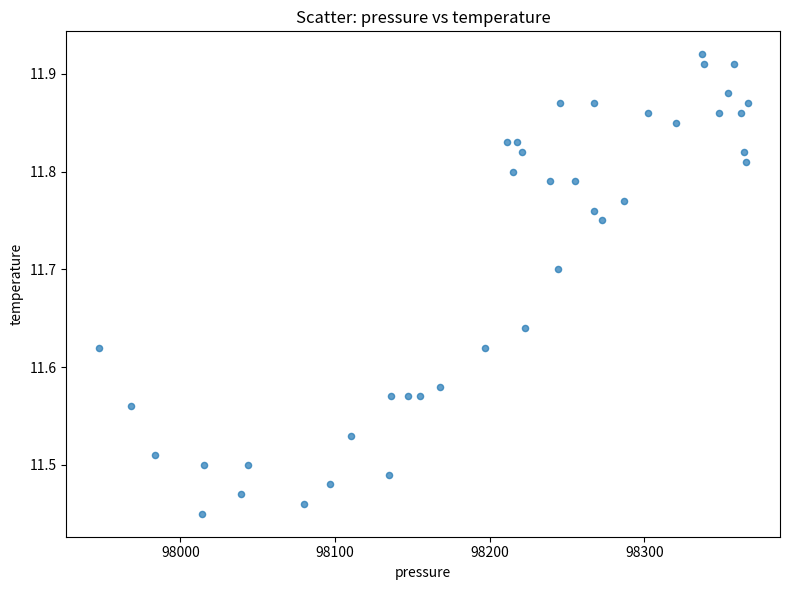

What is the range of Y values (max minus min)?

0.5